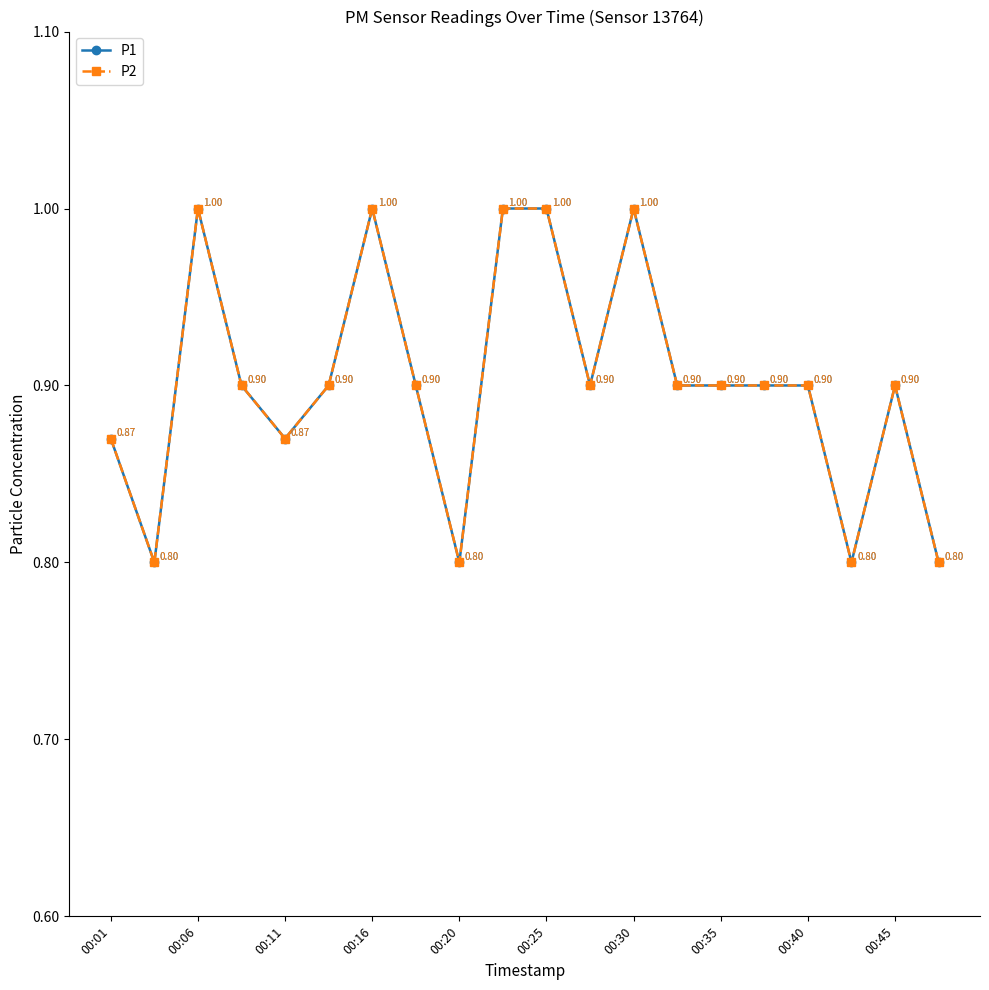

Does the chart display data point markers on the line(s)?

Yes